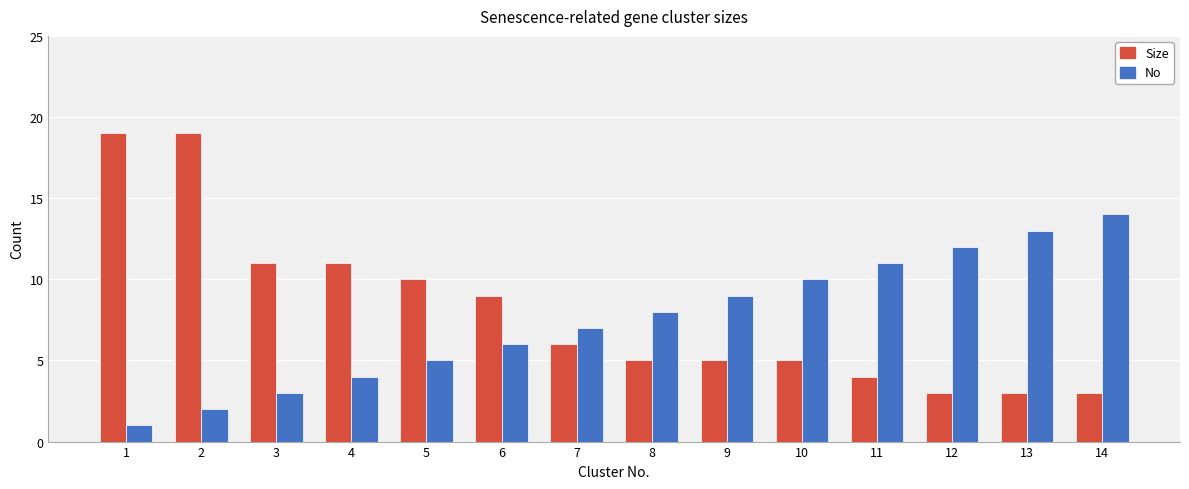

Which category has the lowest value across all series?

1